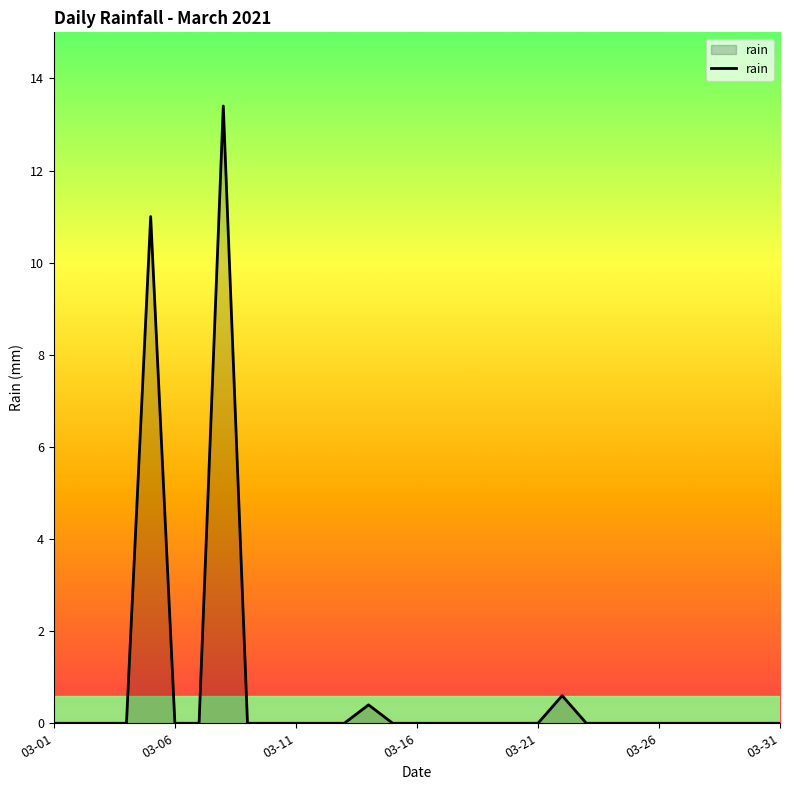

What is the greatest value displayed?

13.4